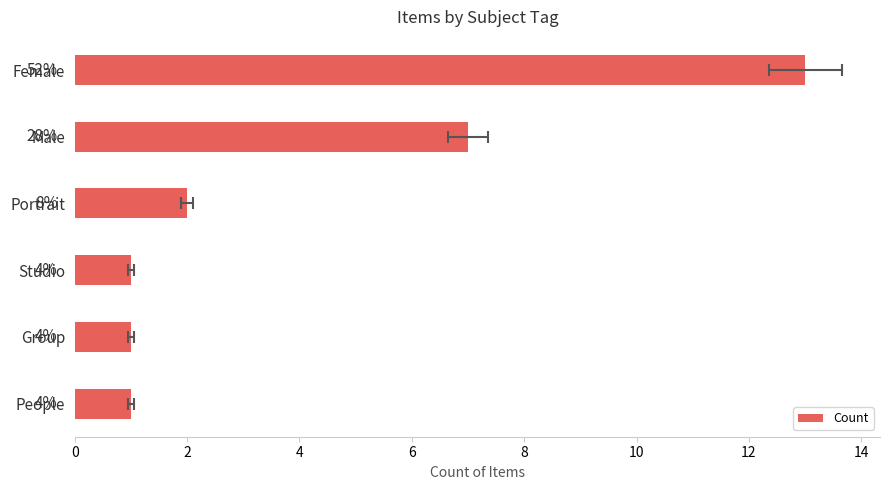

Reading left to right, what are all the values shown in this chart?

13	7	2	1	1	1